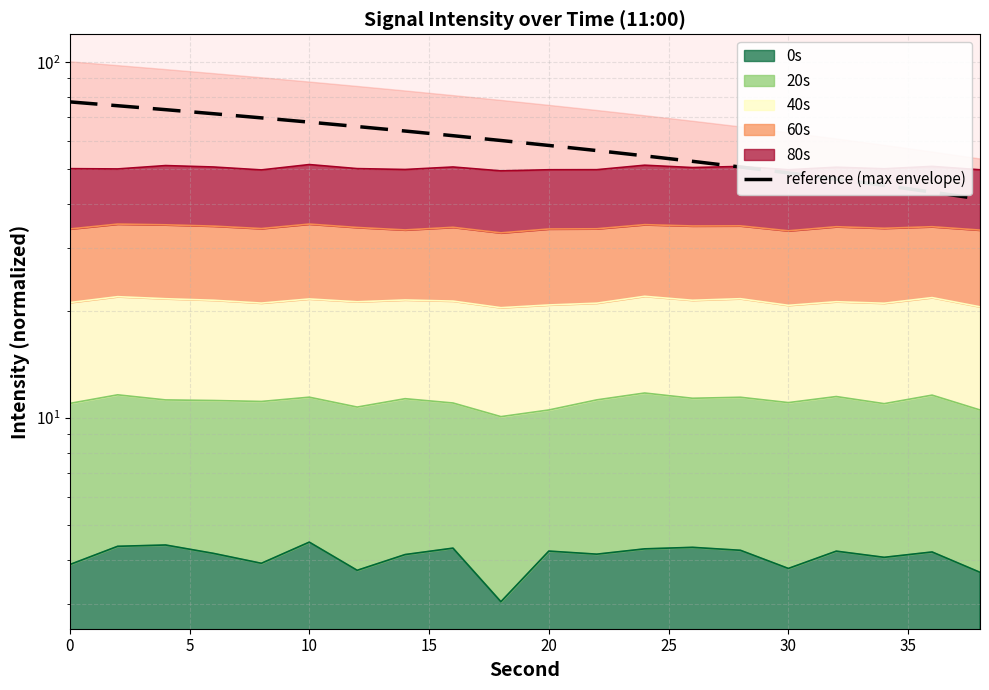

Where is the data nearest to the value 59?

20